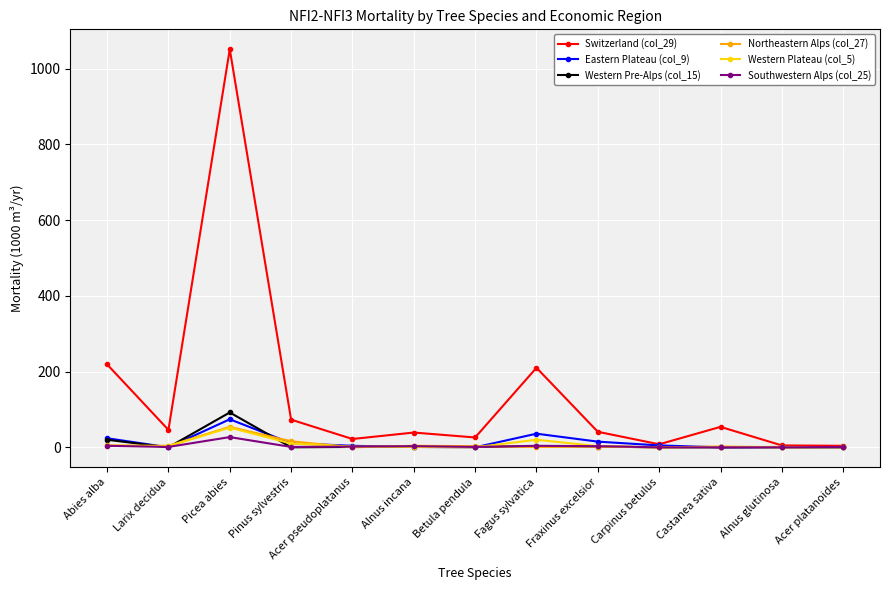

How many data points does each series have?

13